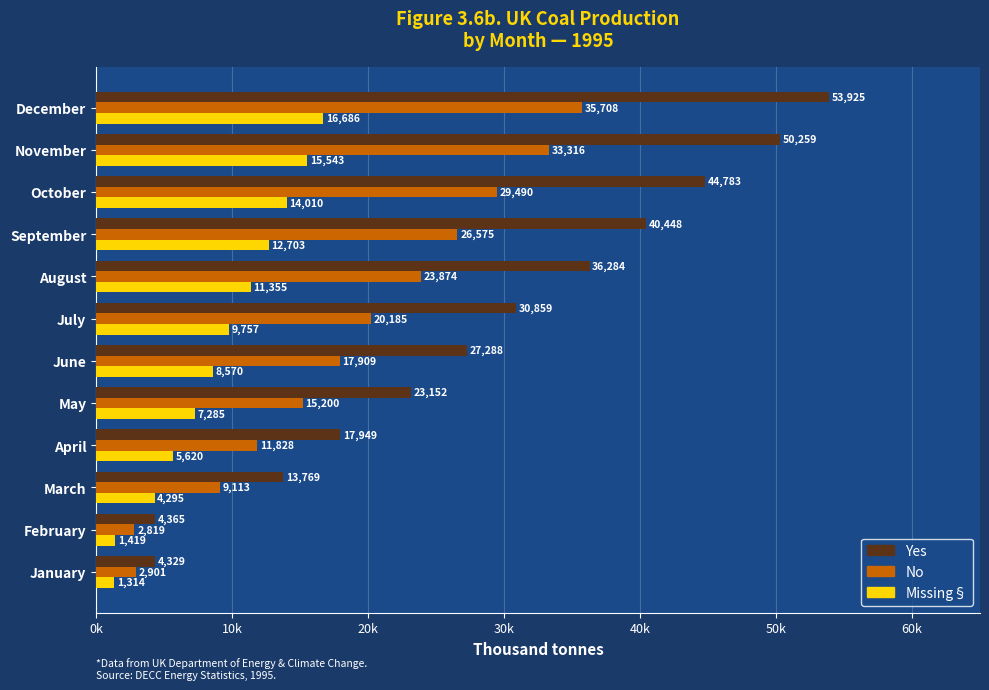

At how many categories does at least one series exceed 39812?

4